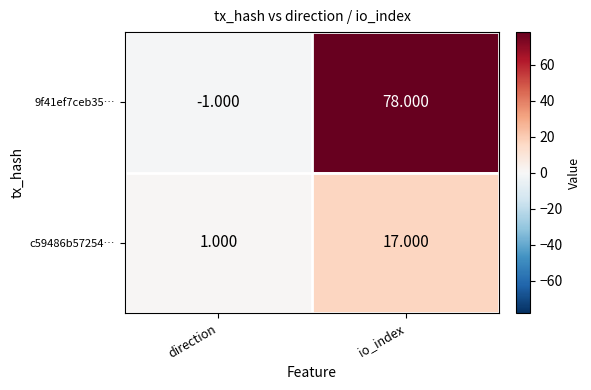

At which category is the sum across all series the highest?

io_index